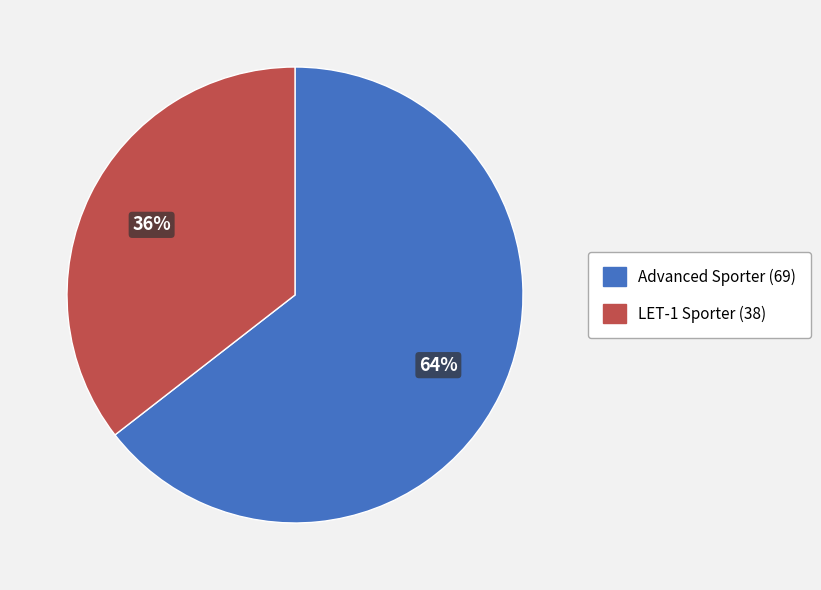

What is the majority slice?

Advanced Sporter